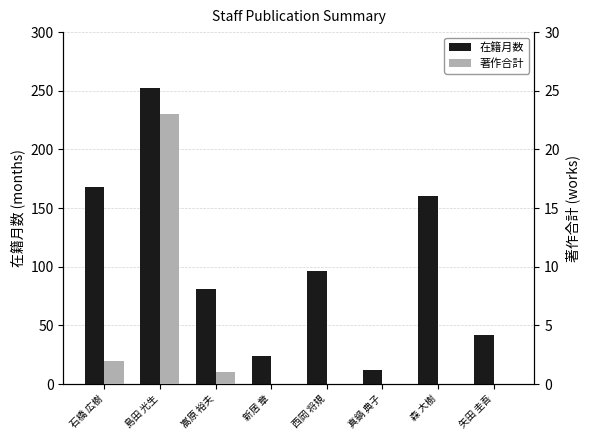

What are all the series names shown in the legend?

在籍月数, 著作合計